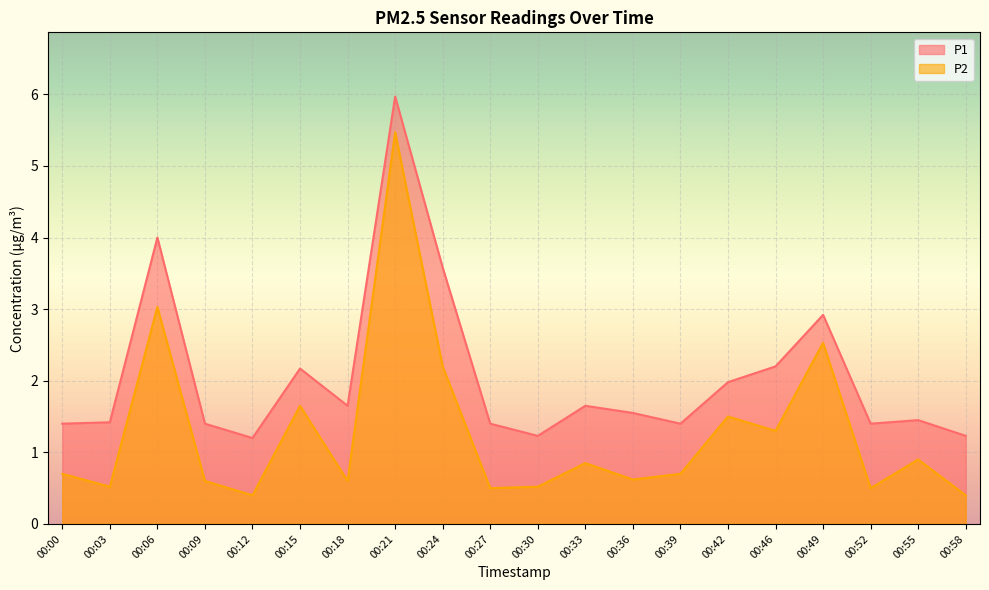

True or false: P2 has more than 2 points higher than both neighbors.

True